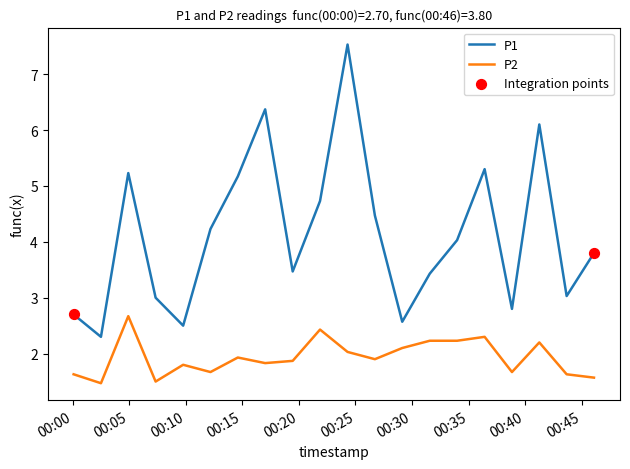

Which series has the largest total across all categories?

P1